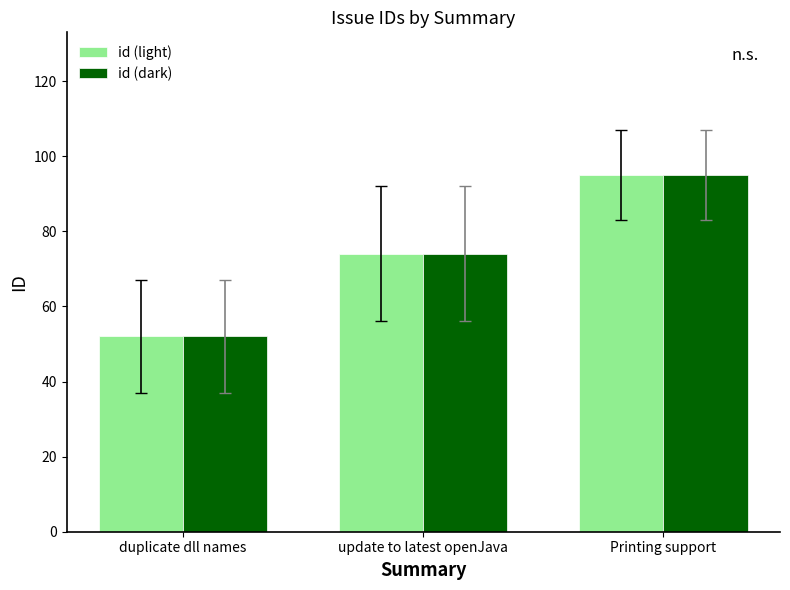

Reading left to right, what are all the values shown in this chart?

id (light): 52	74	95
id (dark): 52	74	95